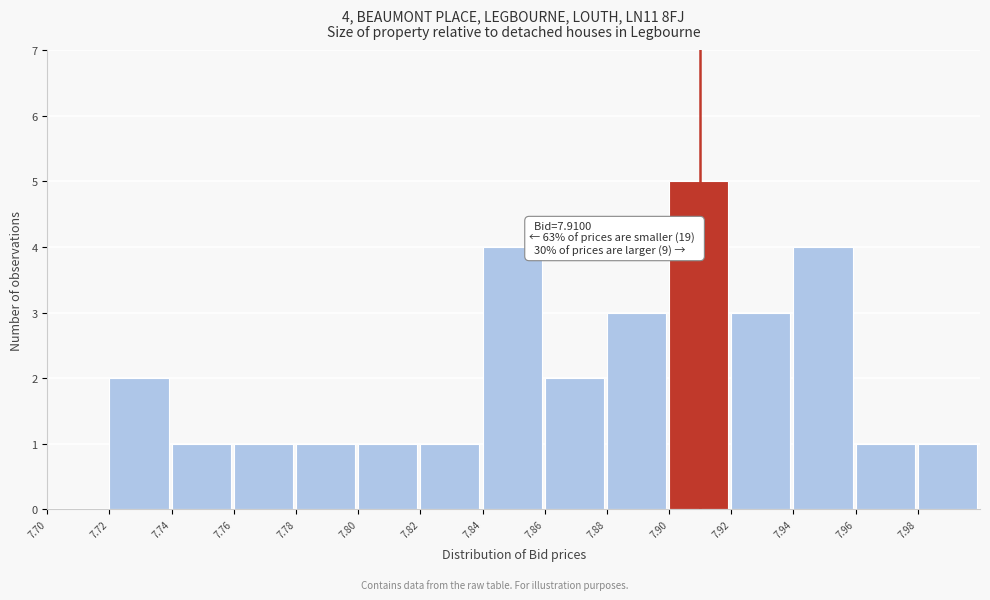

Over which range of the x-axis is the bar tallest?

7.90 to 7.92